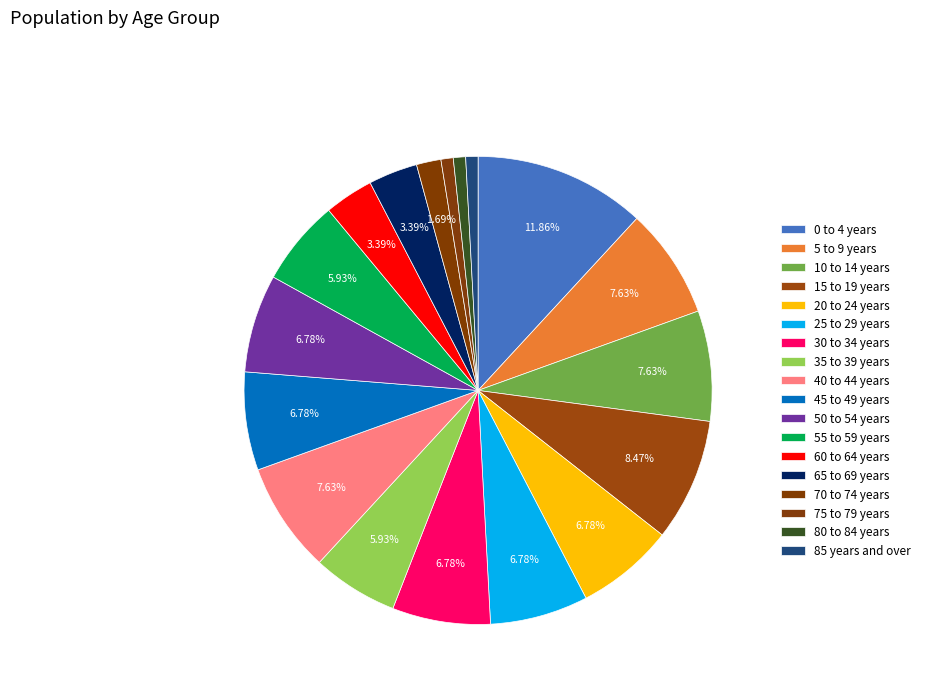

How many segments does this pie chart have?

18